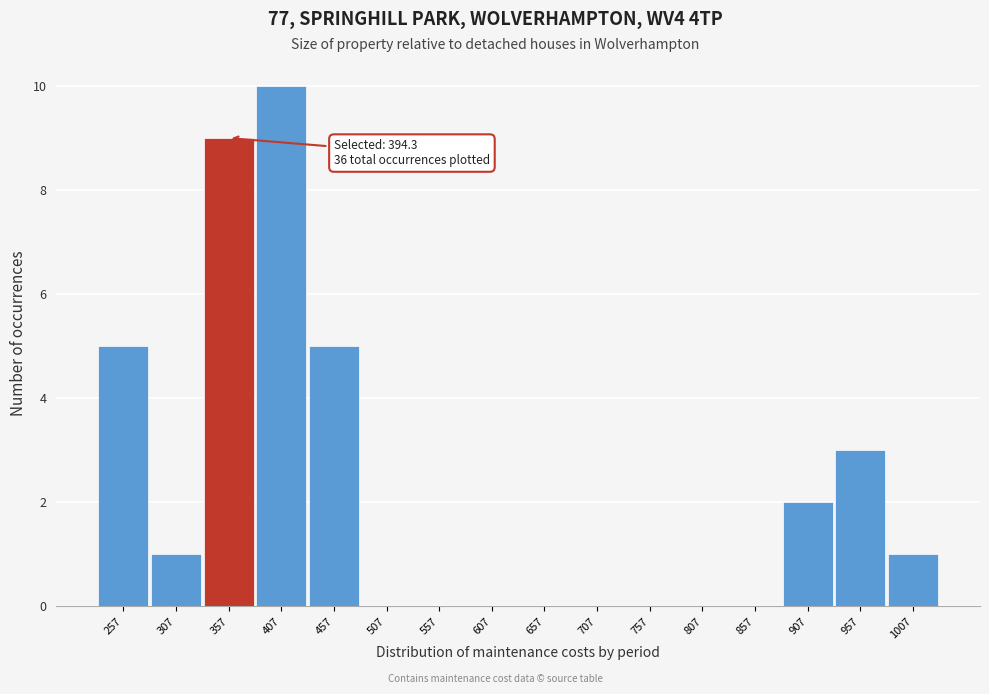

Reading left to right, transcribe all the data shown in this chart.

257=5	307=1	357=9	407=10	457=5	507=0	557=0	607=0	657=0	707=0	757=0	807=0	857=0	907=2	957=3	1007=1